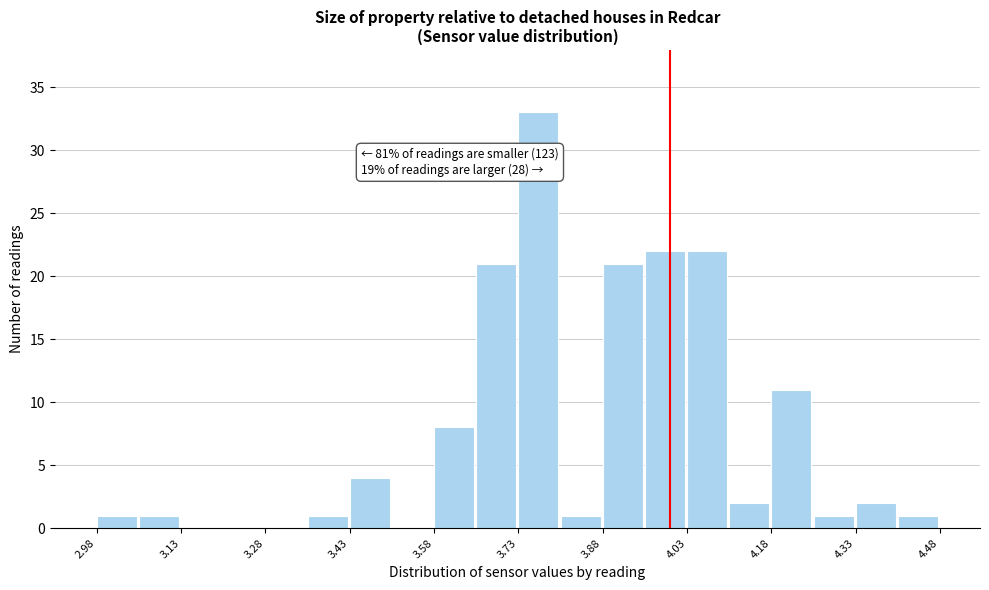

Read against the x-axis, roughly where is the centre of the tallest bar?

3.76